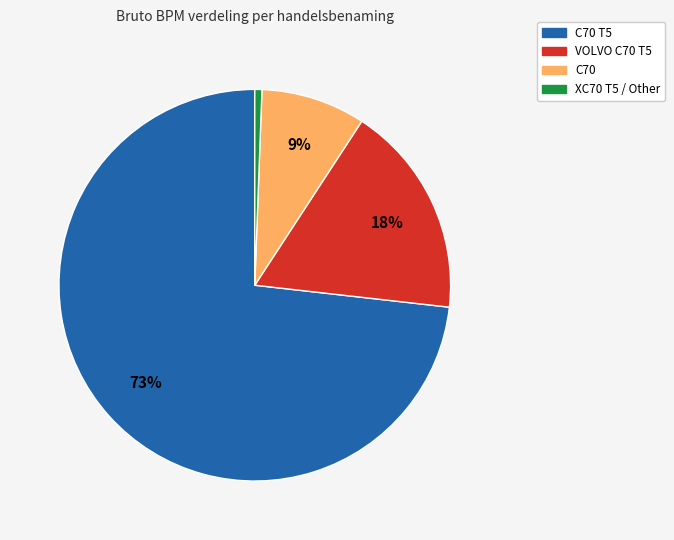

Is there any slice that represents more than half of the pie?

Yes